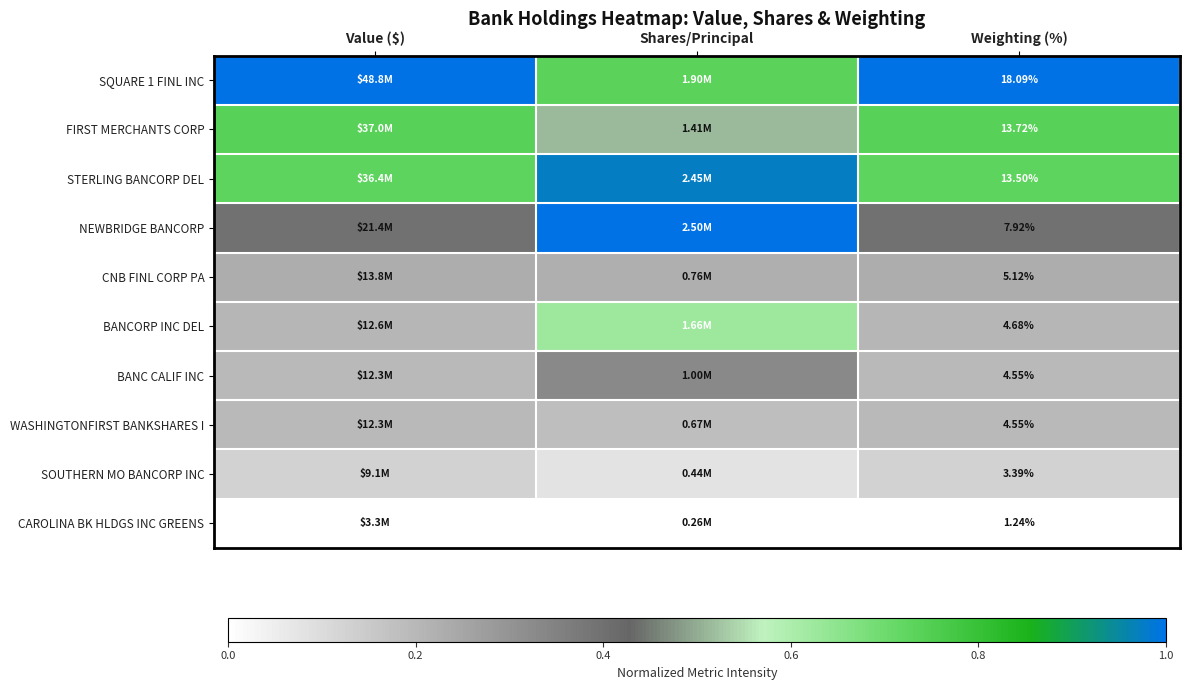

The BANC CALIF INC series shows 0.2 at Value ($). True or false?

True